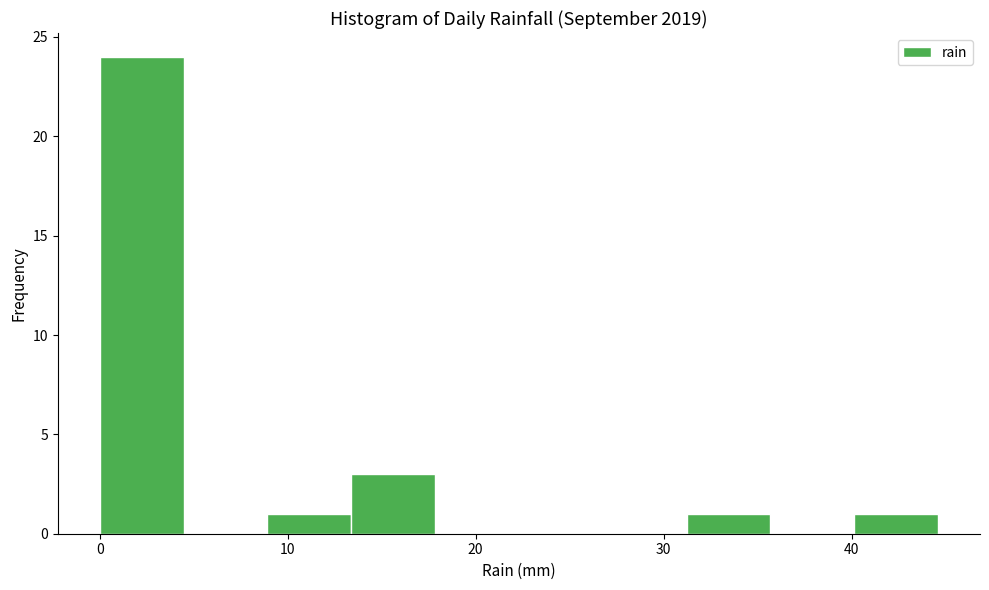

Reading left to right, list every bar in this chart as the range it spans on the x-axis followed by its height. Neither the bar edges nor the heights are printed on the chart, so give them approximately, as read against the axes.

0 to 4: 24
4 to 9: 0
9 to 13: 1
13 to 18: 3
18 to 22: 0
22 to 27: 0
27 to 31: 0
31 to 36: 1
36 to 40: 0
40 to 45: 1